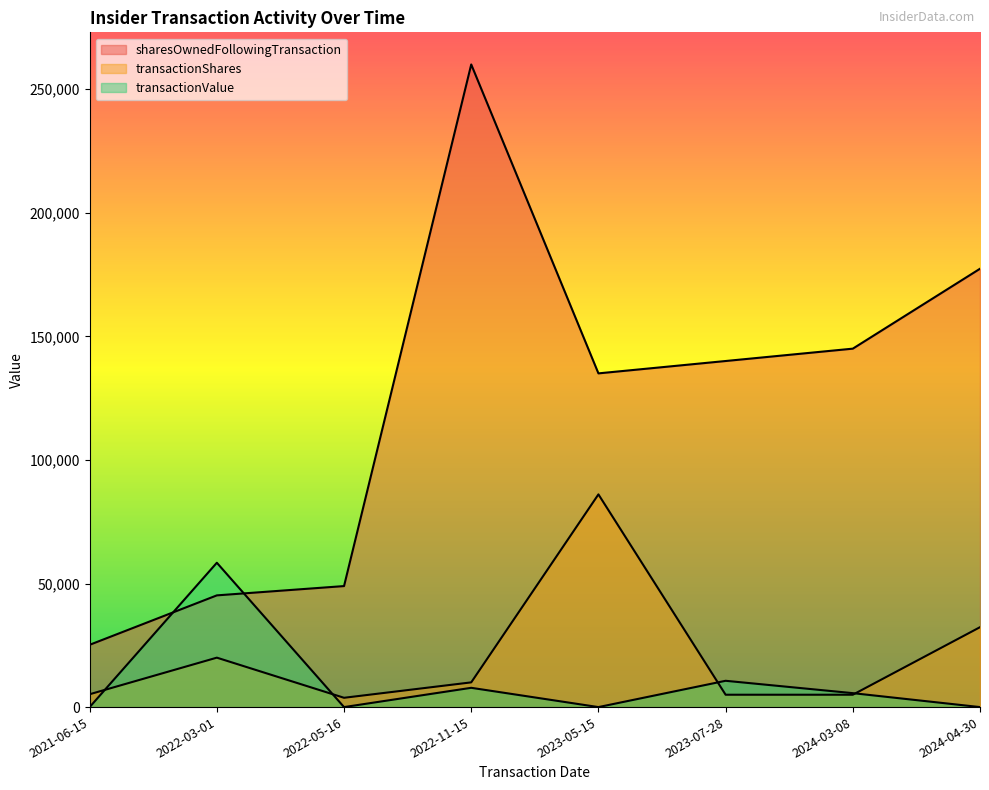

After their last crossing, which series has the higher values: transactionShares or transactionValue?

transactionShares